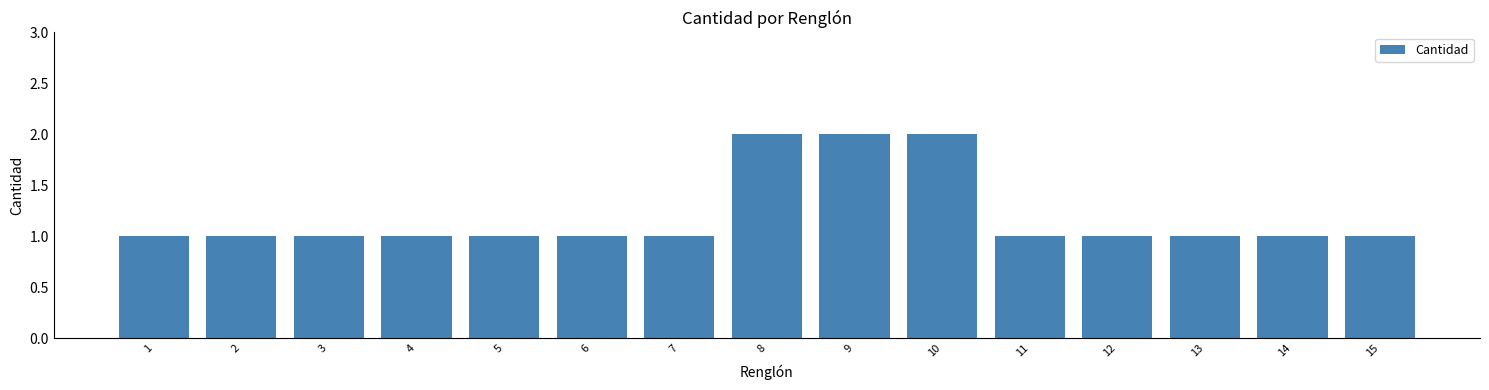

Reading right to left, transcribe all the data shown in this chart.

15=1	14=1	13=1	12=1	11=1	10=2	9=2	8=2	7=1	6=1	5=1	4=1	3=1	2=1	1=1